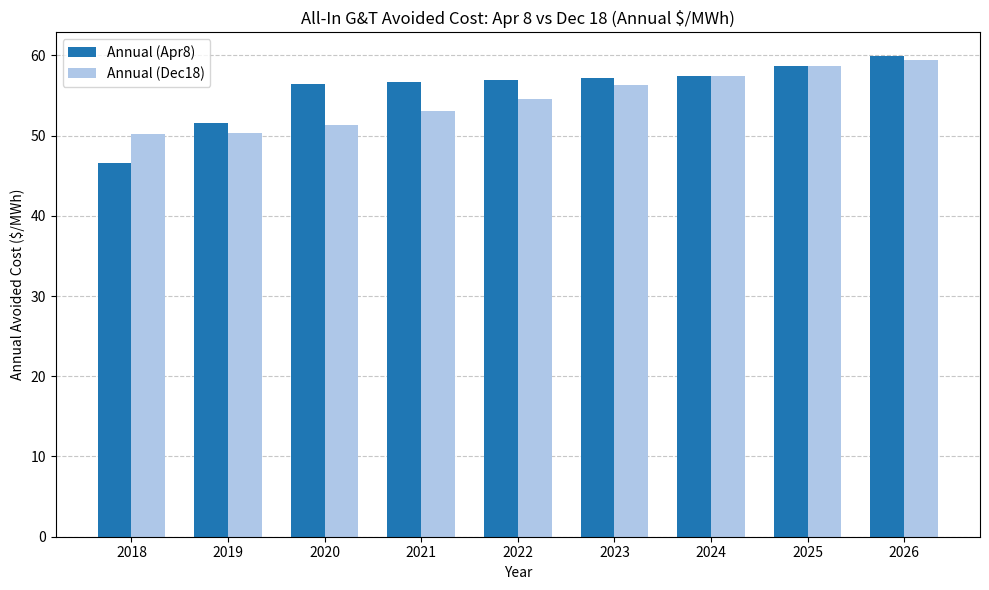

At which category is the sum across all series the highest?

2026